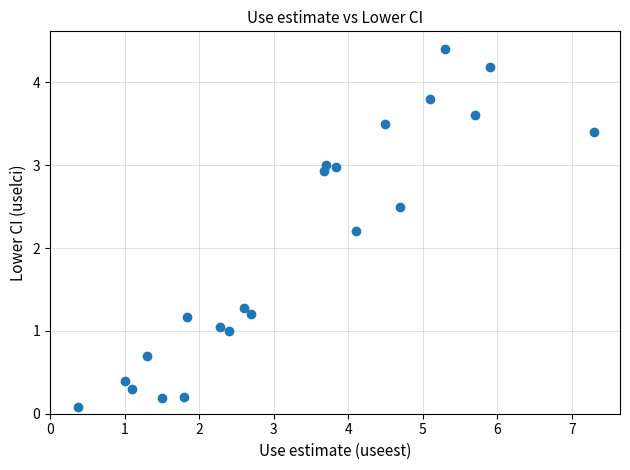

What Y value in the scatter plot is closest to 2?

2.2